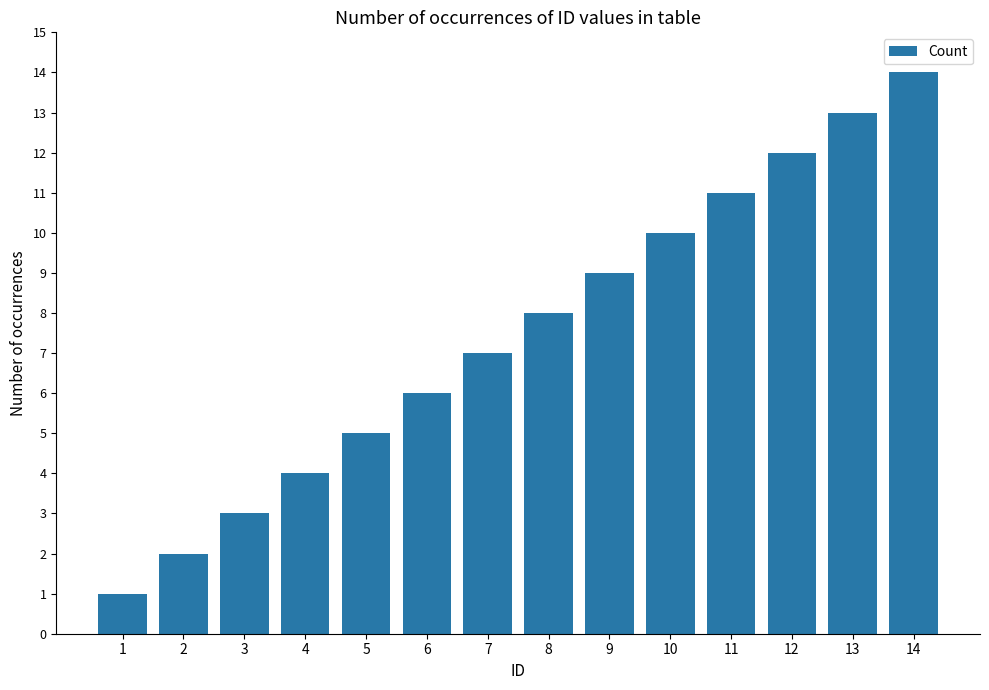

Reading left to right, transcribe all the data shown in this chart.

1	2	3	4	5	6	7	8	9	10	11	12	13	14